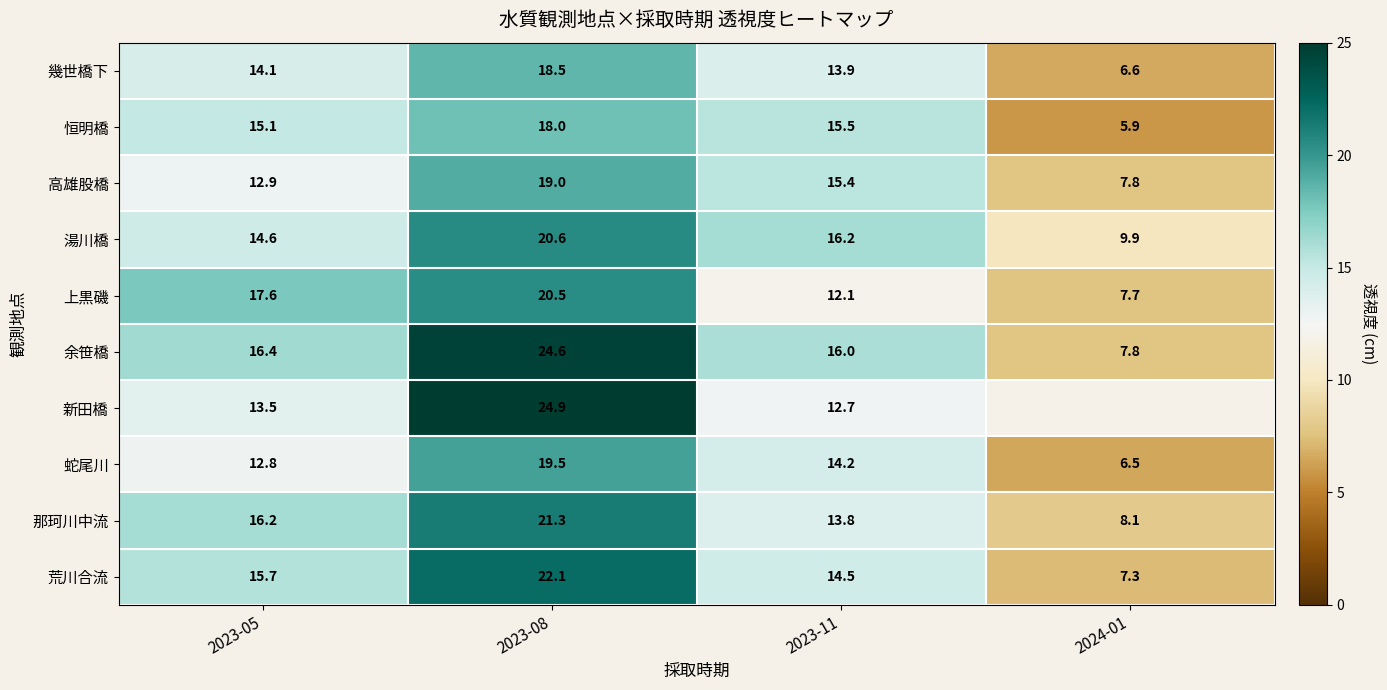

Between 2024-01 and 2023-11, which is larger?

2023-11